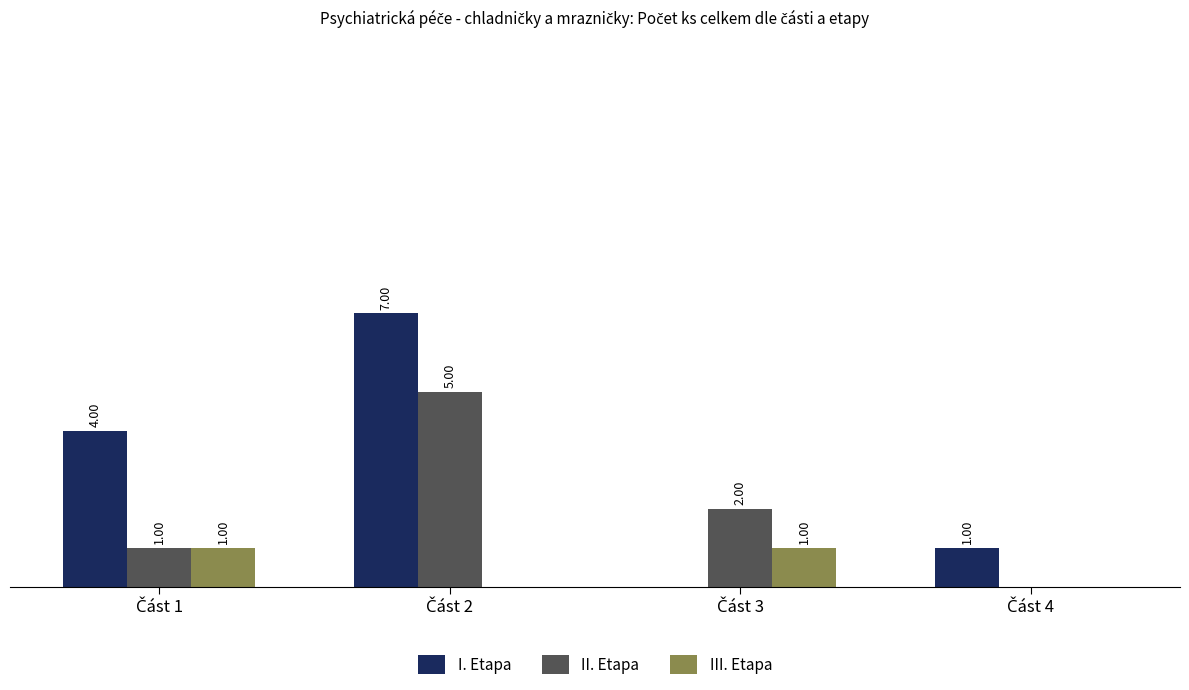

Which series has the largest total across all categories?

I. Etapa